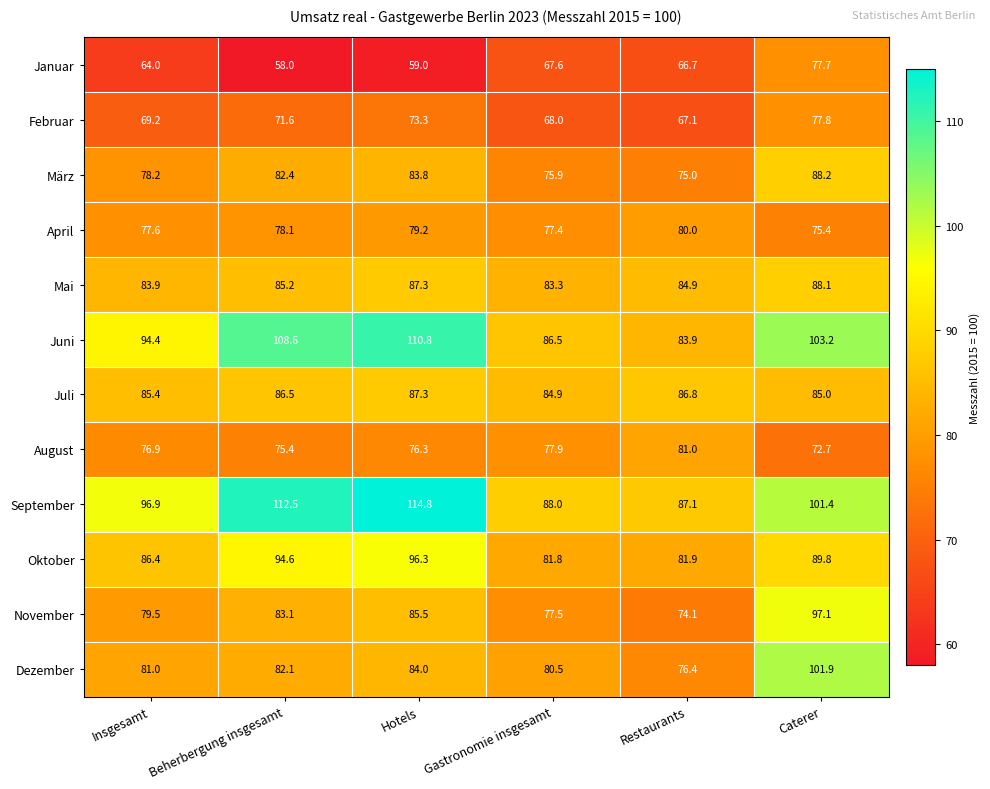

Between Beherbergung insgesamt and Restaurants, which series saw the biggest shift?

September